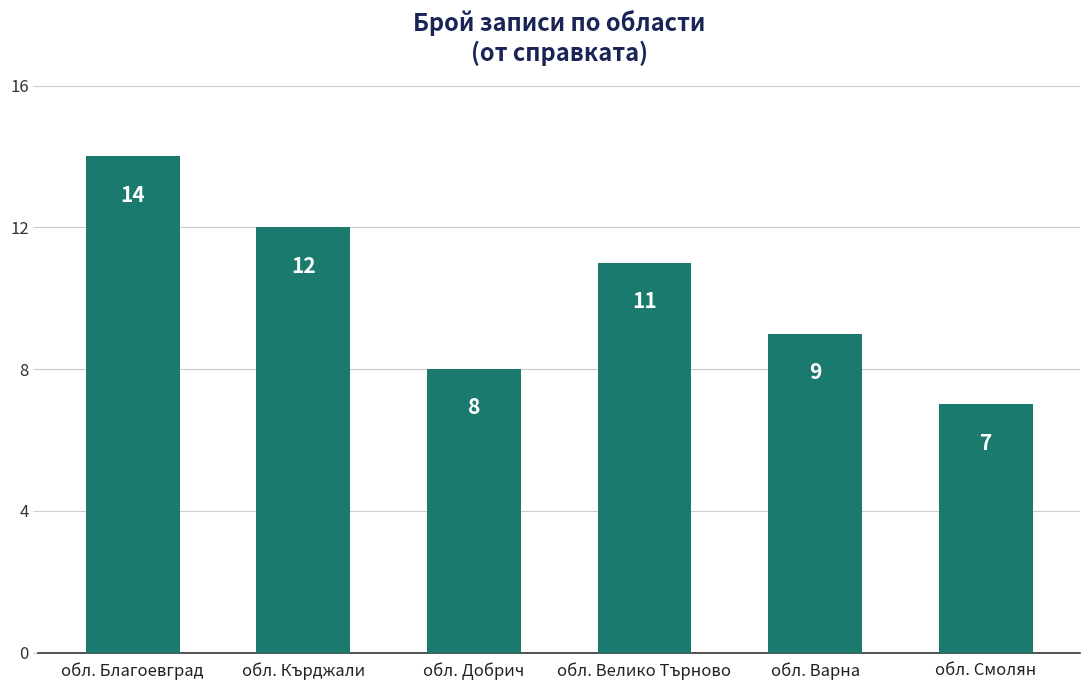

Reading left to right, extract all data points from this chart.

14	12	8	11	9	7